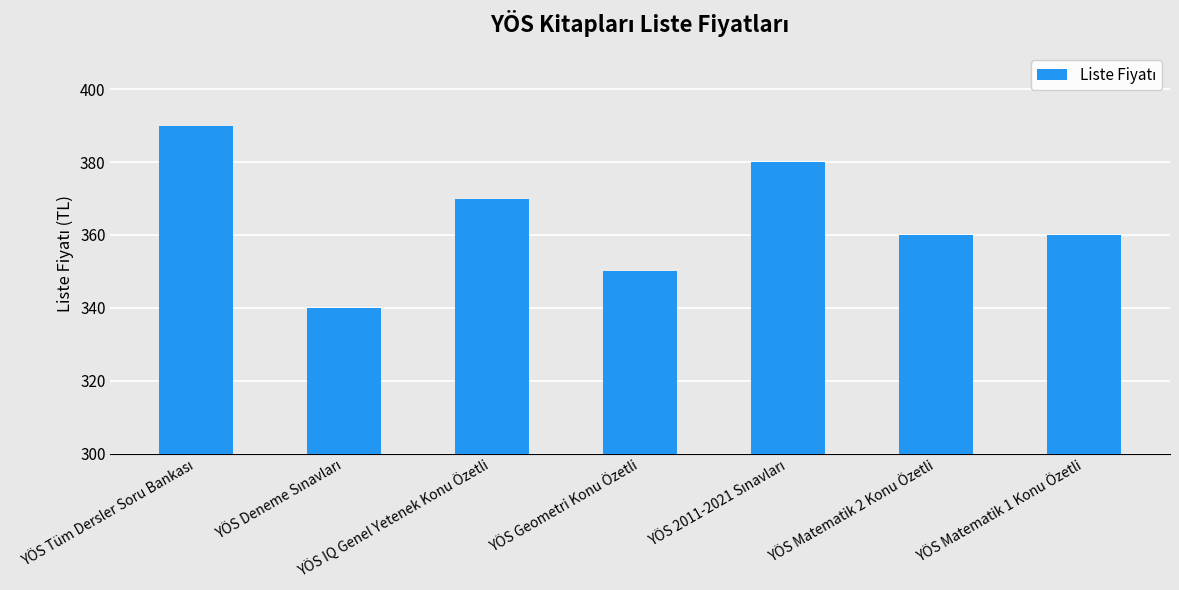

What is the label of the 1st bar from the right?

YÖS Matematik 1 Konu Özetli